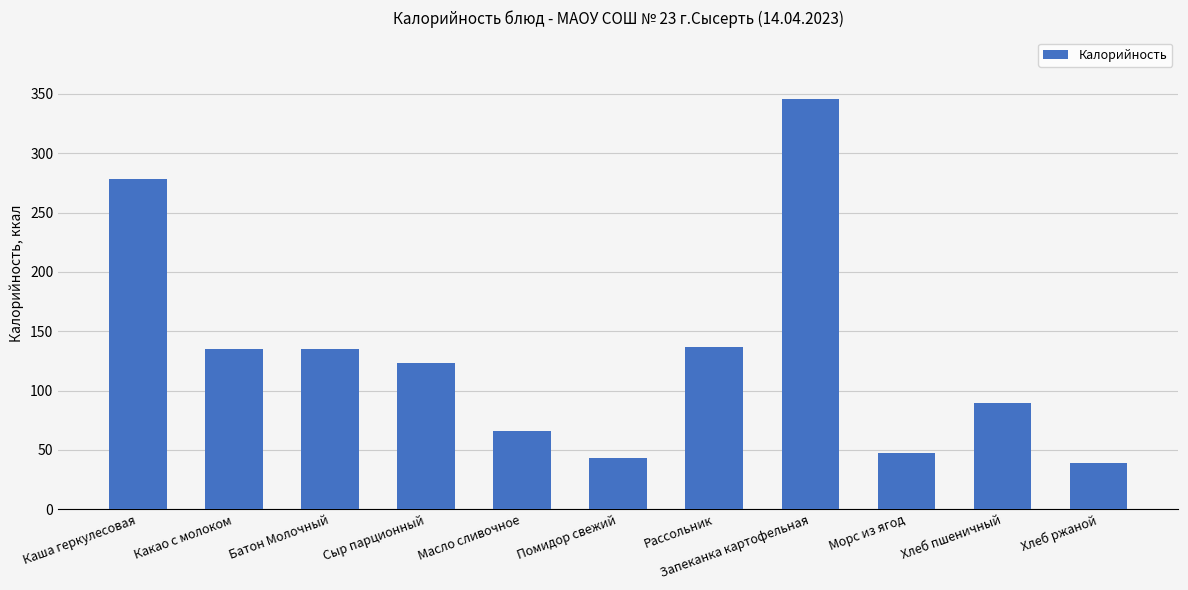

Is it true that the value at Хлеб пшеничный is 89.6?

True